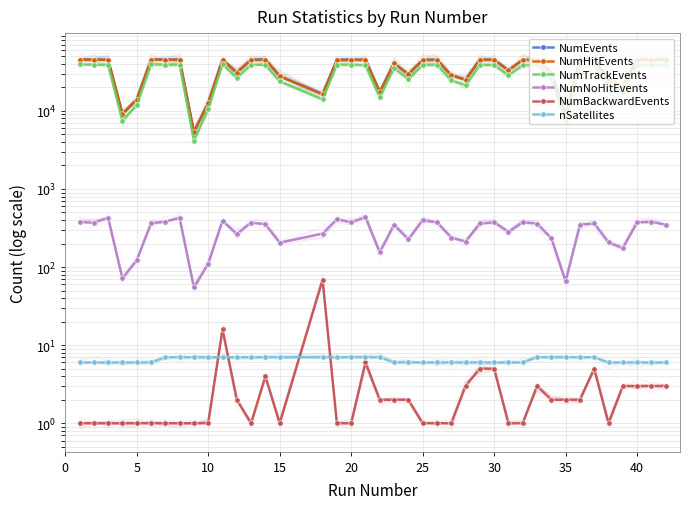

Reading left to right, extract all data points from this chart.

NumEvents: 45467	45474	45473	9166	14096	45511	45465	45448	5378	12771	45494	31036	45465	45454	27945	16509	45215	45220	45287	17598	40815	29671	45342	45302	28803	25172	45357	45375	33294	45376	45387	30849	8929	45395	45435	25009	20716	45374	45384	45392
NumHitEvents: 45089	45105	45044	9094	13973	45148	45082	45023	5323	12661	45102	30771	45094	45100	27740	16240	44806	44846	44850	17444	40467	29444	44943	44927	28564	24960	44995	45002	33011	45002	45026	30614	8863	45046	45073	24802	20541	45000	45005	45042
NumTrackEvents: 39347	38915	38789	7499	11809	39324	39112	39155	4160	10617	39508	26436	38971	38840	23913	14043	39115	39181	38581	14849	35340	25384	38804	39089	24668	21282	38568	38821	28409	38507	38630	26219	7353	38588	38750	21177	17533	38236	38518	38517
NumNoHitEvents: 378	369	429	72	123	363	383	425	55	110	392	265	371	354	205	269	409	374	437	154	348	227	399	375	239	212	362	373	283	374	361	235	66	349	362	207	175	374	379	350
NumBackwardEvents: 1	1	1	1	1	1	1	1	1	1	16	2	1	4	1	69	1	1	6	2	2	2	1	1	1	3	5	5	1	1	3	2	2	2	5	1	3	3	3	3
nSatellites: 6	6	6	6	6	6	7	7	7	7	7	7	7	7	7	7	7	7	7	7	6	6	6	6	6	6	6	6	6	6	7	7	7	7	7	6	6	6	6	6